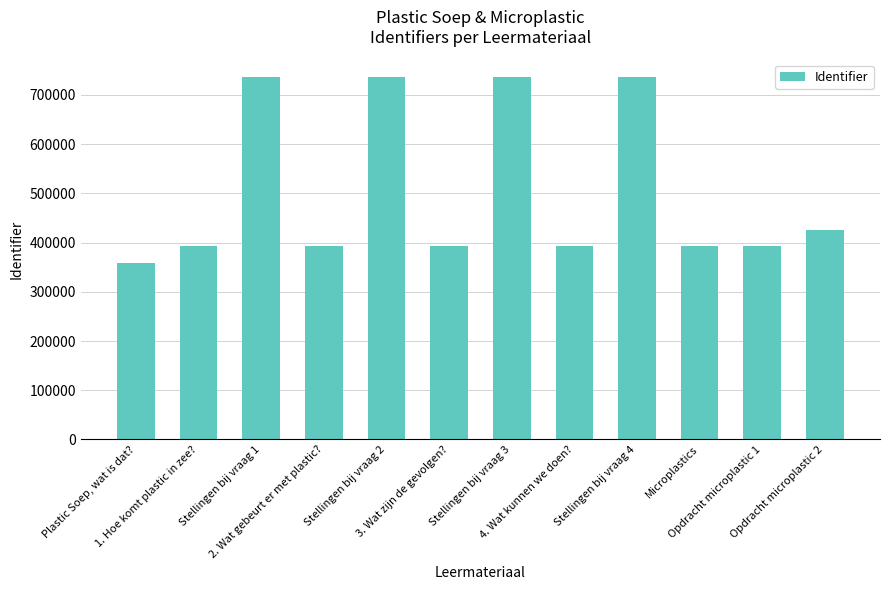

What is the label of the 8th bar from the right?

Stellingen bij vraag 2